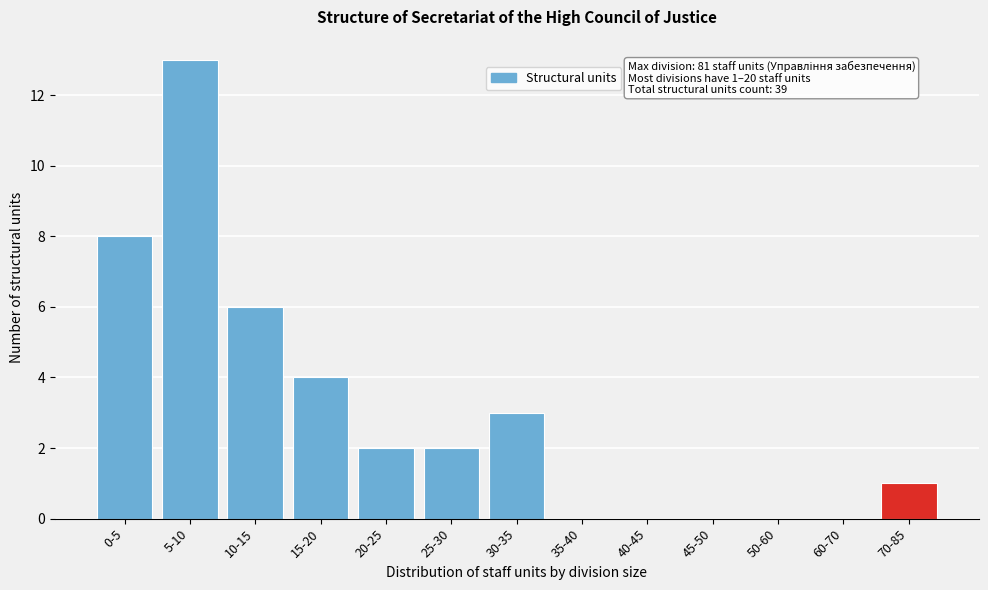

Reading right to left, extract all data points from this chart.

70-85=1	60-70=0	50-60=0	45-50=0	40-45=0	35-40=0	30-35=3	25-30=2	20-25=2	15-20=4	10-15=6	5-10=13	0-5=8